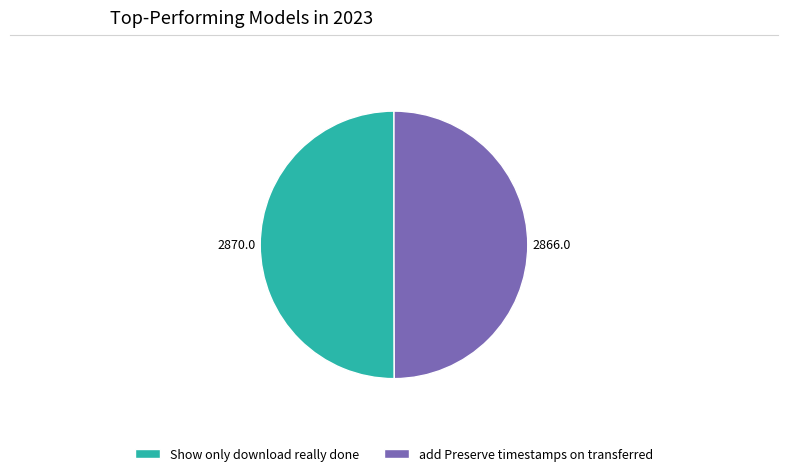

Approximately how many times larger is the value at add Preserve timestamps on transferred compared to Show only download really done?

1.0